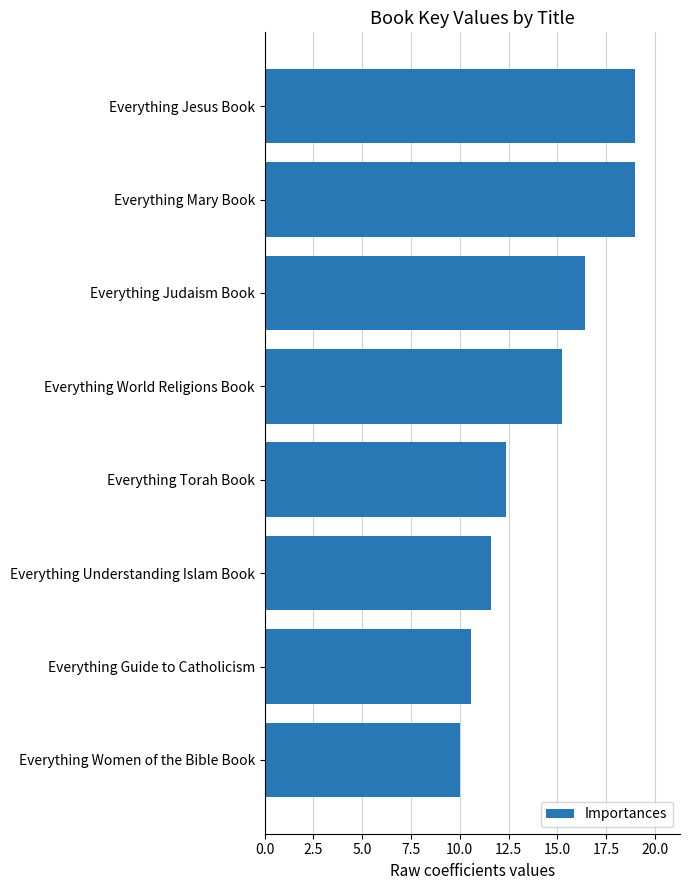

What is the average value?

14.3